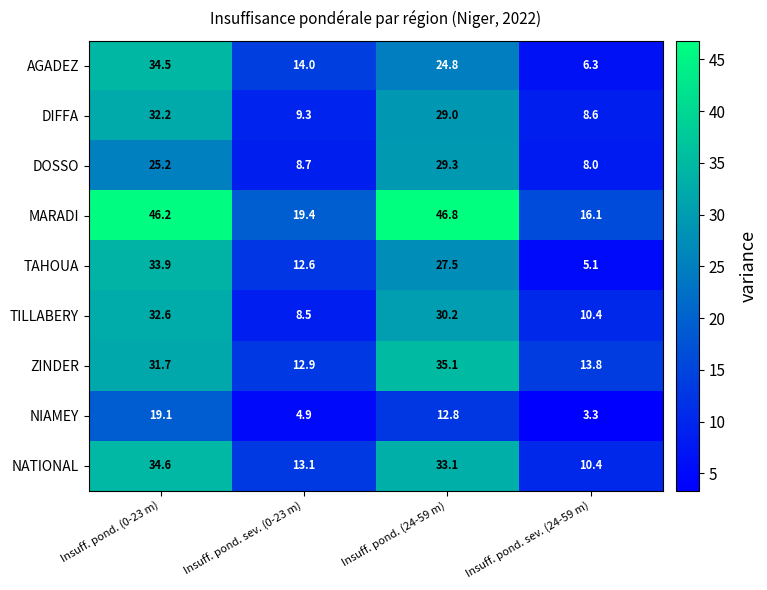

What is the smallest value displayed?

3.3